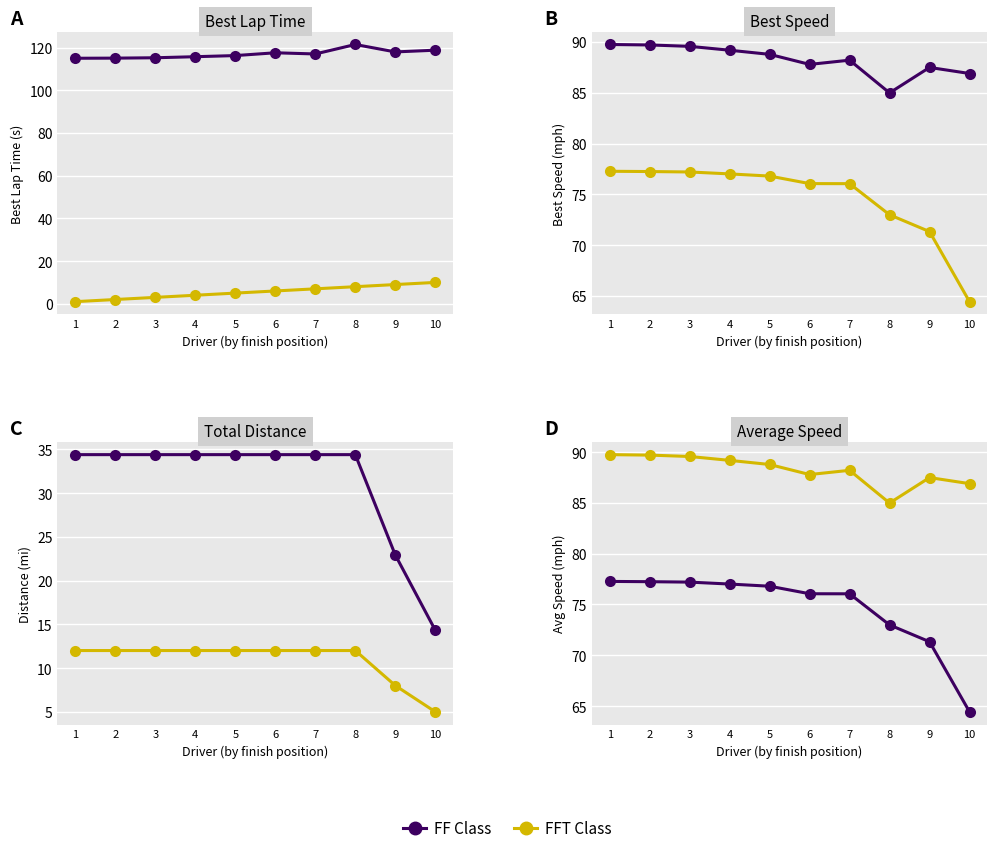

What is the spread (max minus min) of values at 9?

79.5